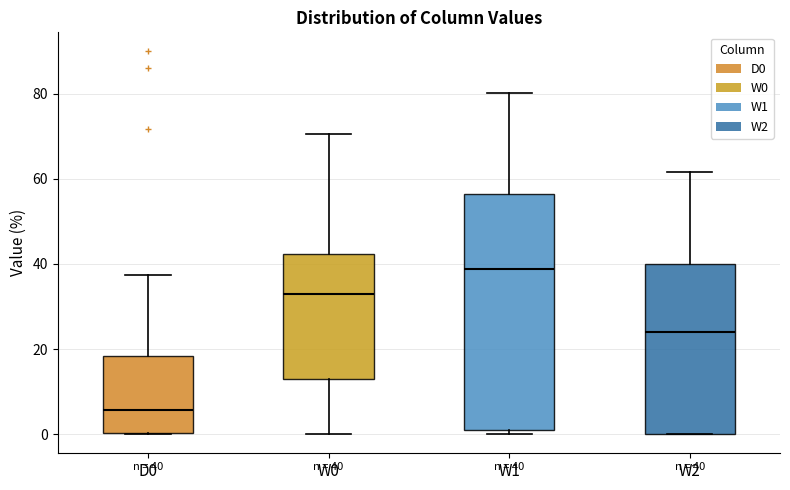

Comparing the boxes themselves (not the whiskers), which one is the tallest?

W1